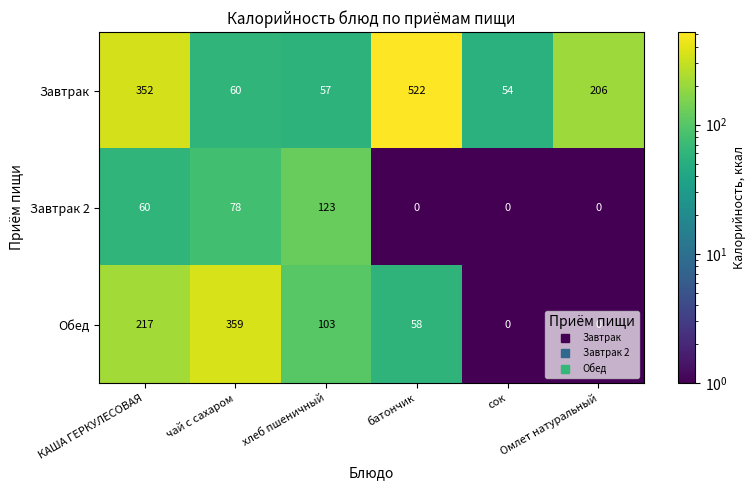

List the series in order of their overall mean, highest first.

Завтрак, Обед, Завтрак 2